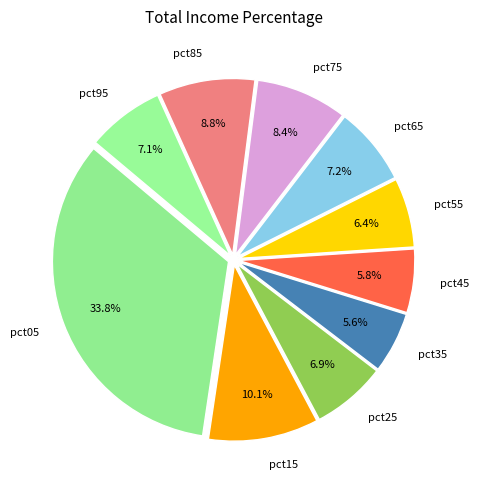

To the nearest percent, what is the combined percentage of pct95 and pct65?

14%